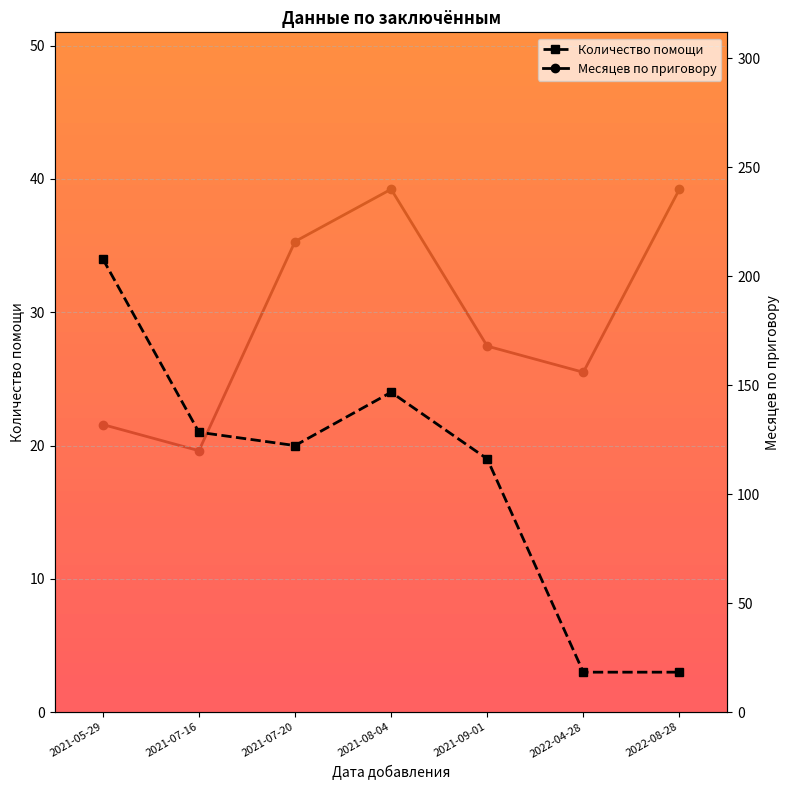

True or false: Количество помощи and Месяцев по приговору cross at least once.

False